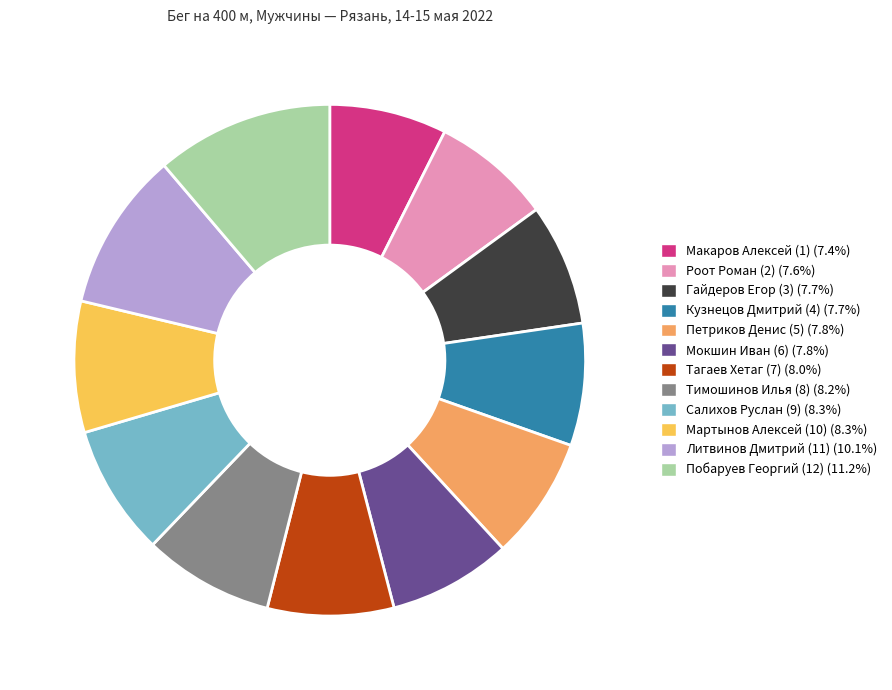

Is it true that Роот Роман (2) is 14% of the pie?

False